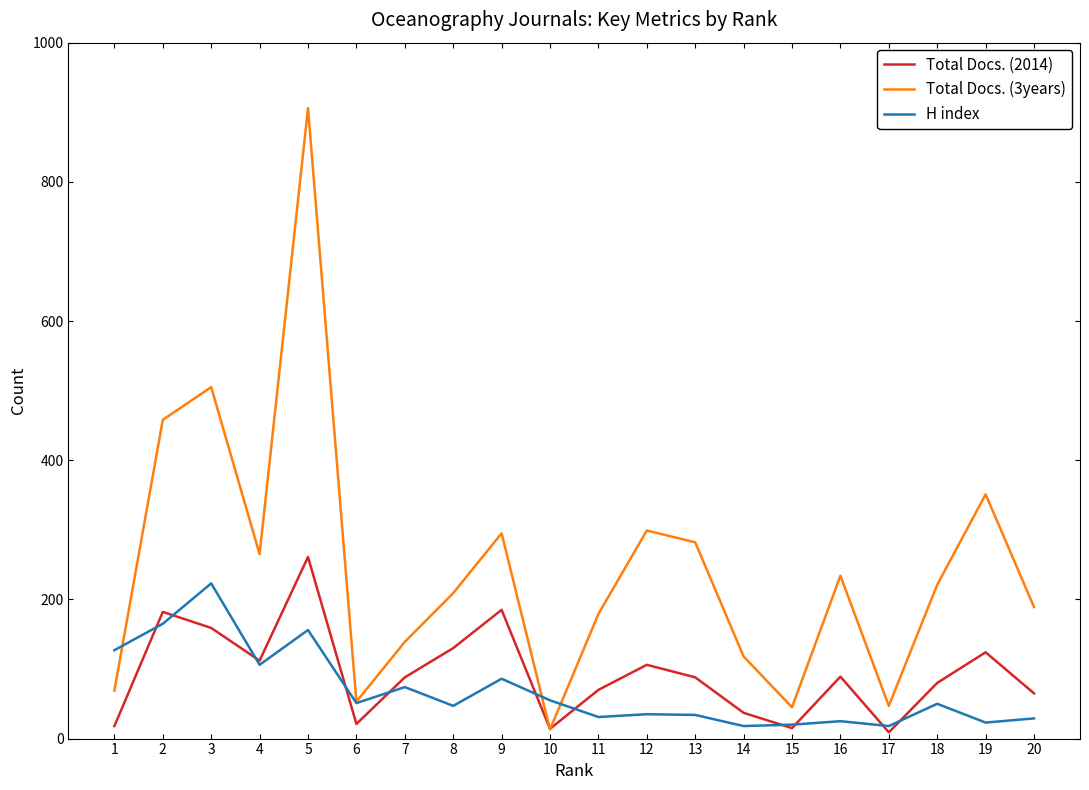

Which series has the largest range (max minus min)?

Total Docs. (3years)